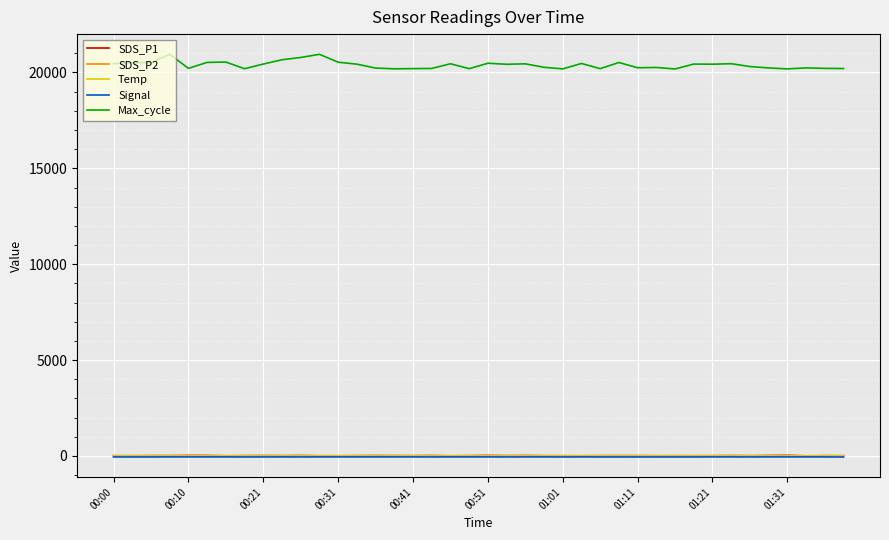

What is the smallest value displayed?

-54.0